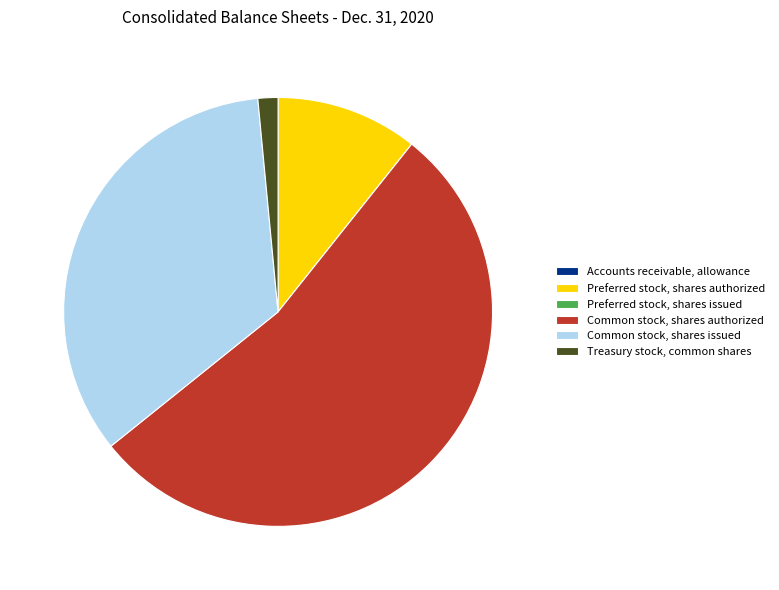

Which slice is the largest?

Common stock, shares authorized